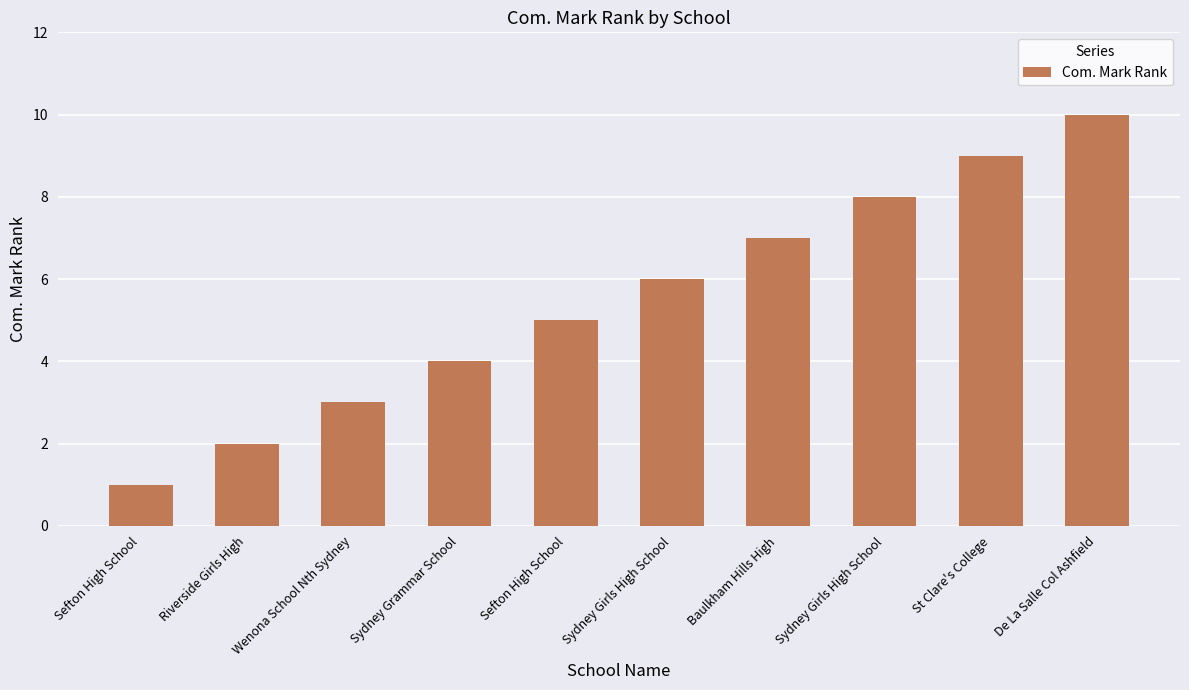

Does the chart contain stacked bars?

No